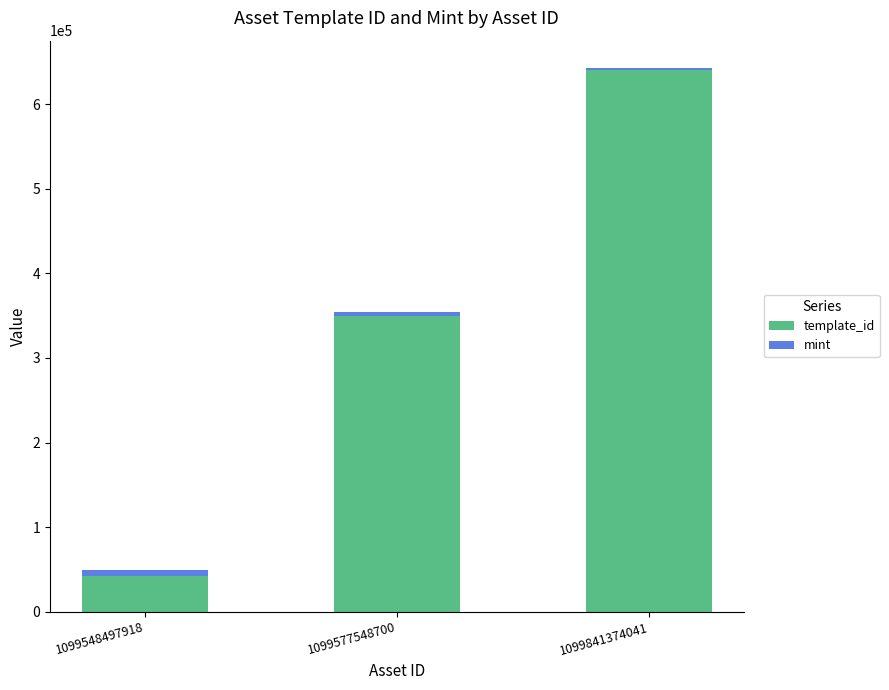

What is the lowest value of the template_id series?

42421